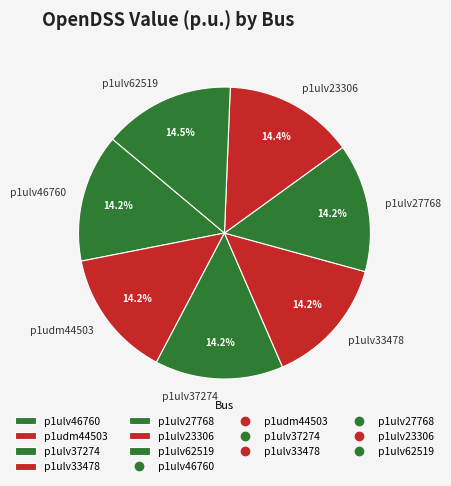

What is the ratio of the value at p1ulv62519 to the value at p1ulv27768?

1.0